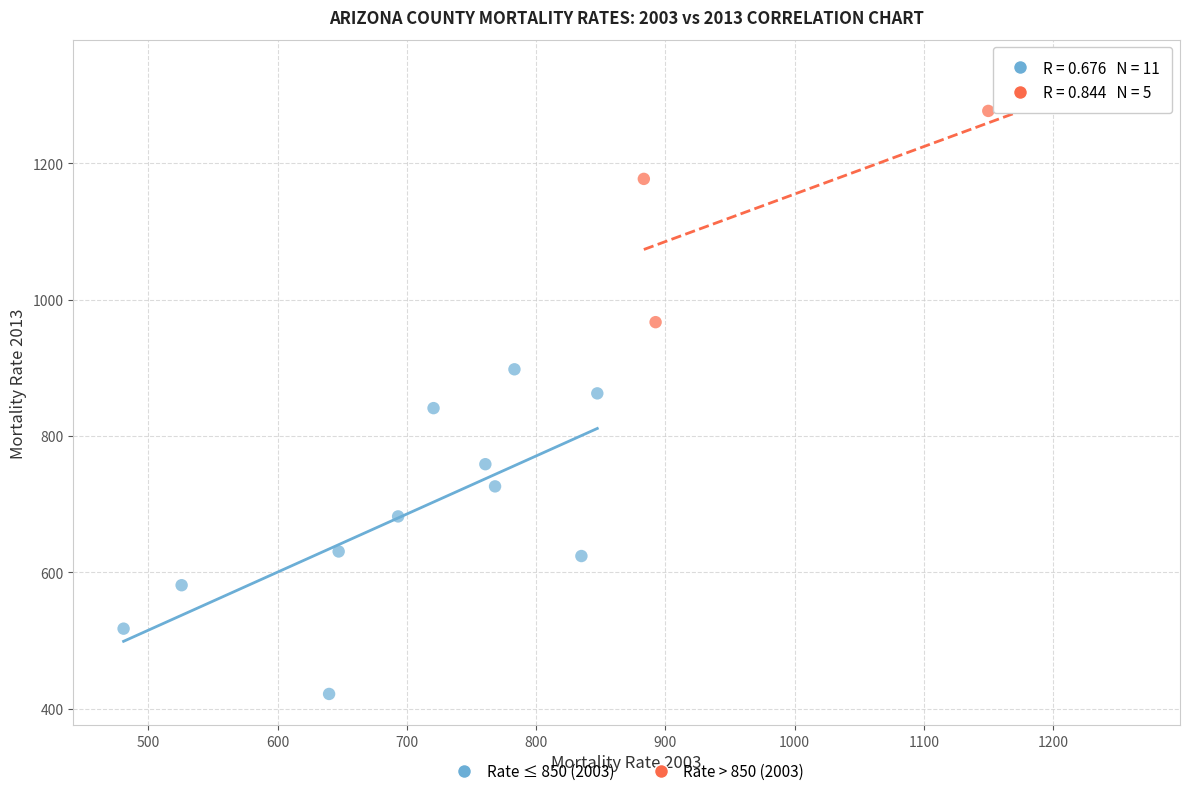

What are all the series names shown in the legend?

Rate ≤ 850 (2003), Rate > 850 (2003)